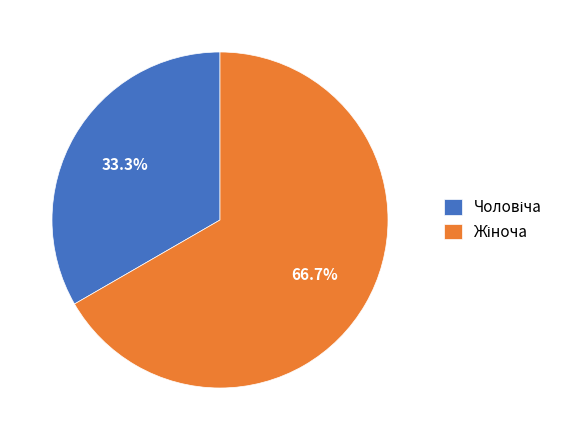

Is there a majority slice in this chart?

Yes